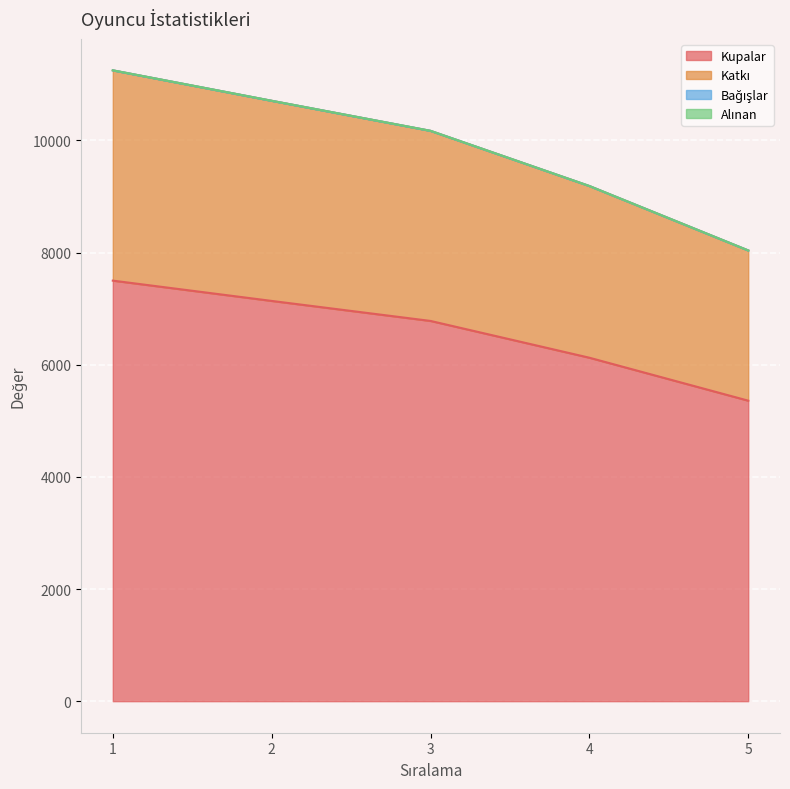

What is the difference between the maximum and minimum values in the Katkı series?

3212